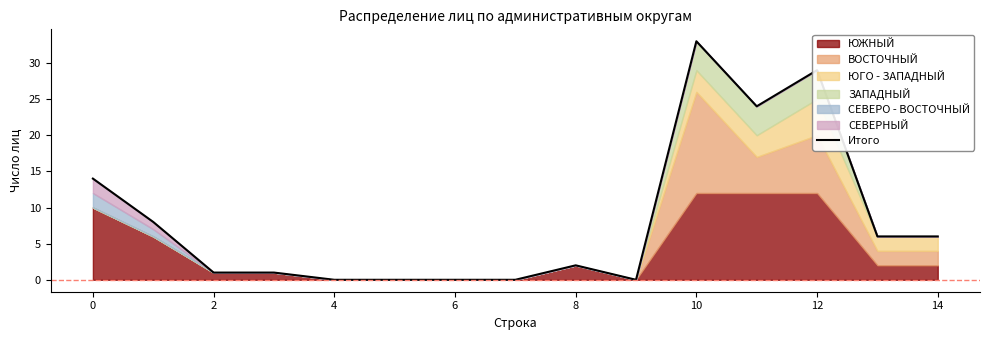

Which has a higher value, 0 or 10?

10